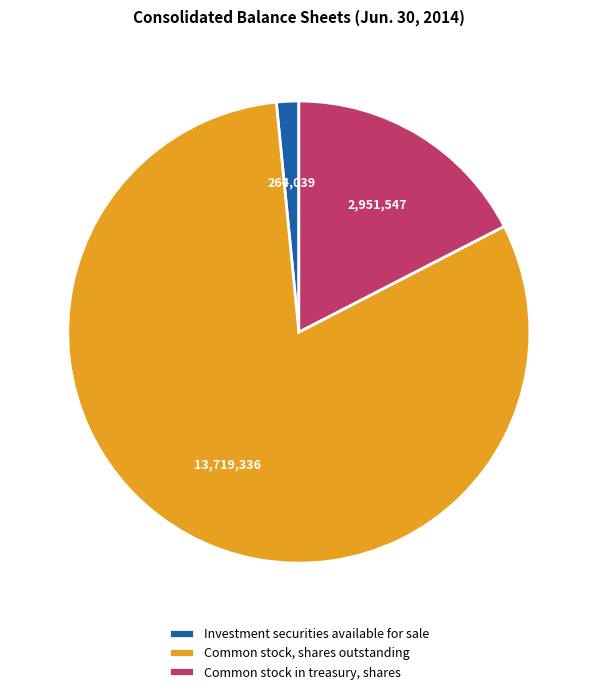

True or false: Investment securities available for sale accounts for 7% of the total.

False